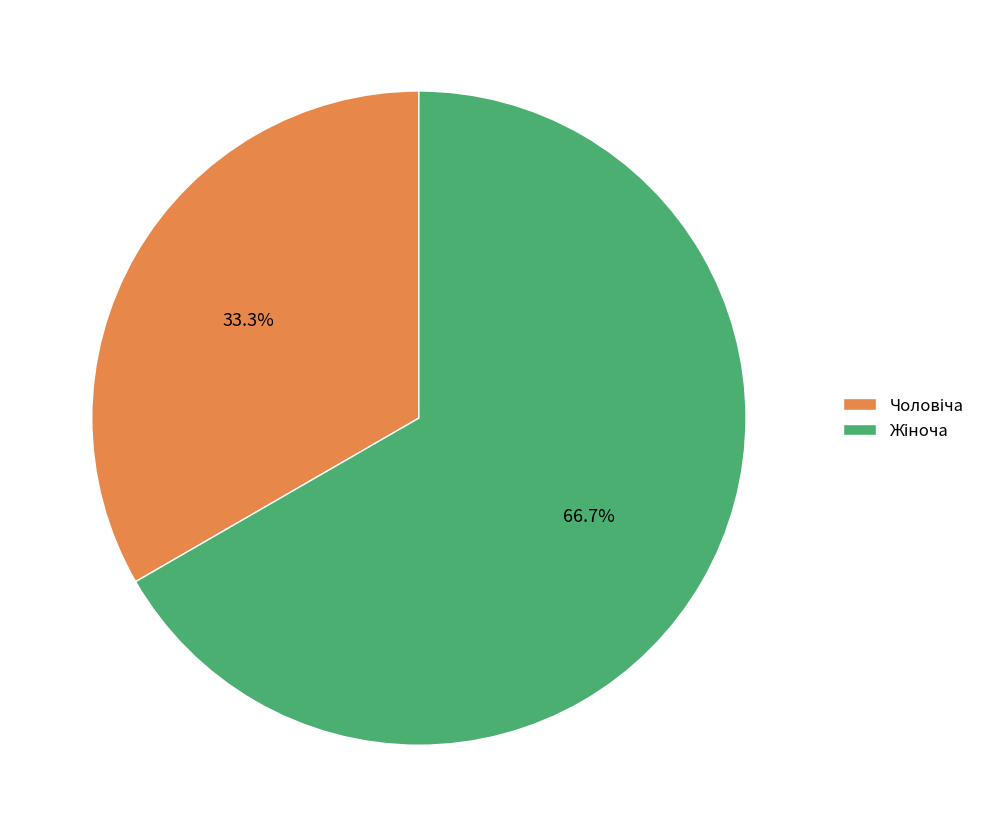

Does any single category account for the majority?

Yes